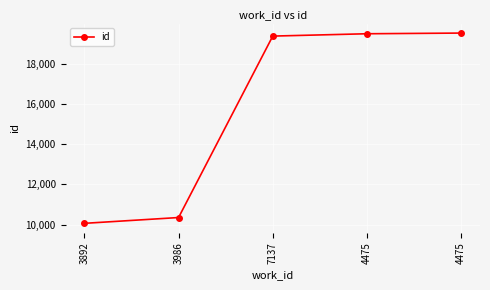

What is the average value?

15756